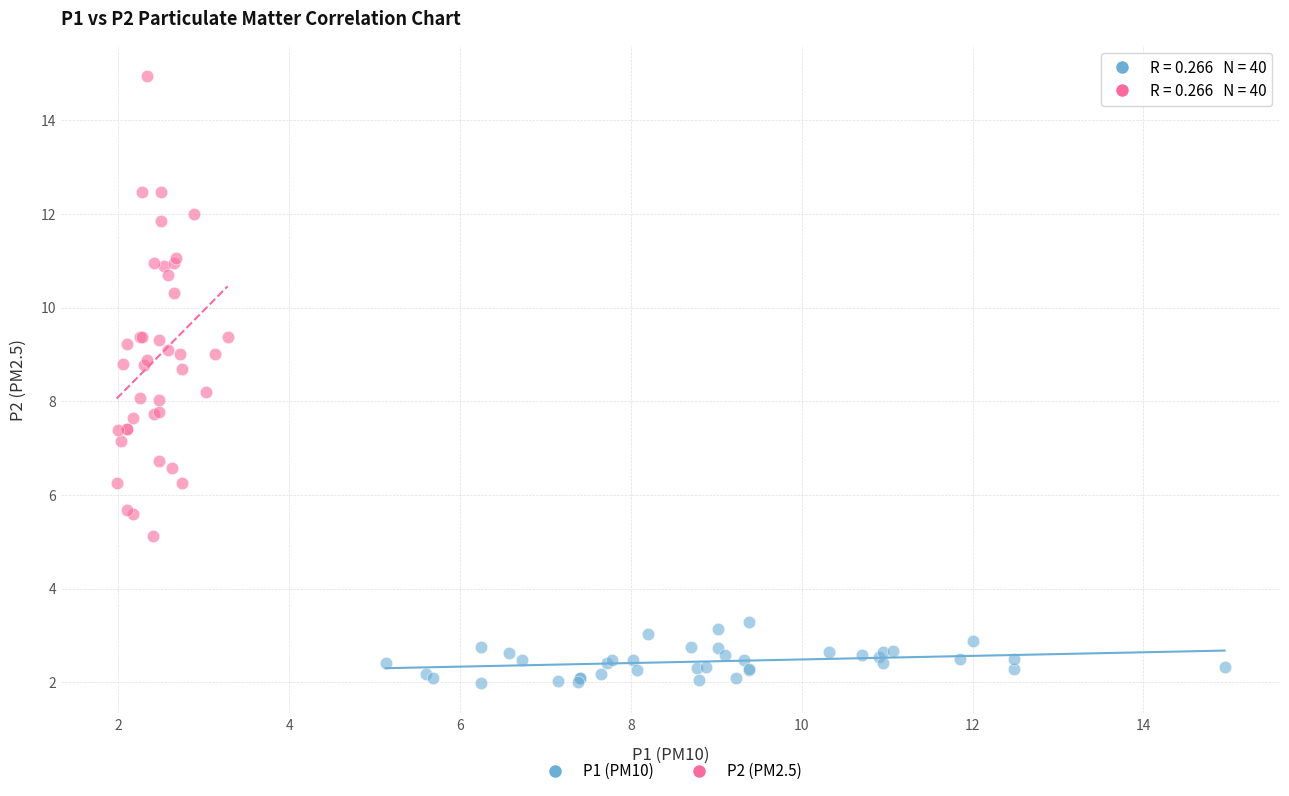

Which series reaches the minimum Y coordinate?

P1 (PM10)